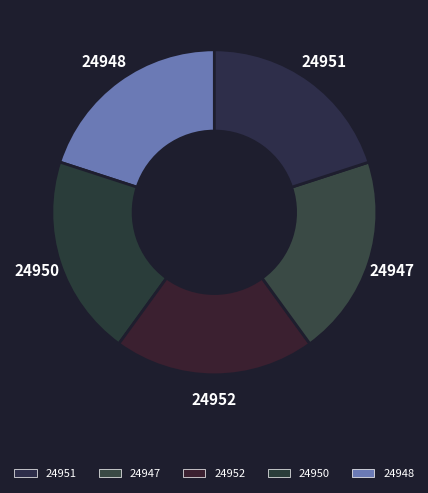

How many segments does this pie chart have?

5